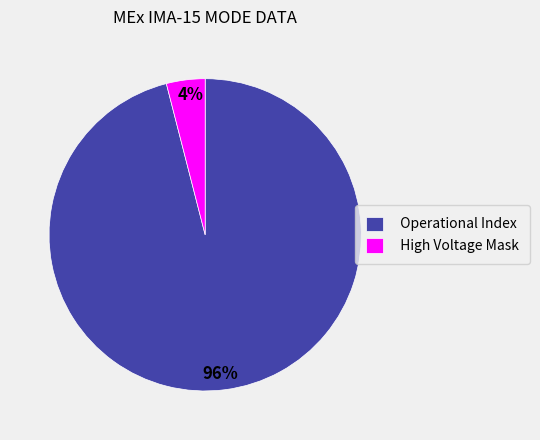

Which category has the smallest portion of the pie?

High Voltage Mask